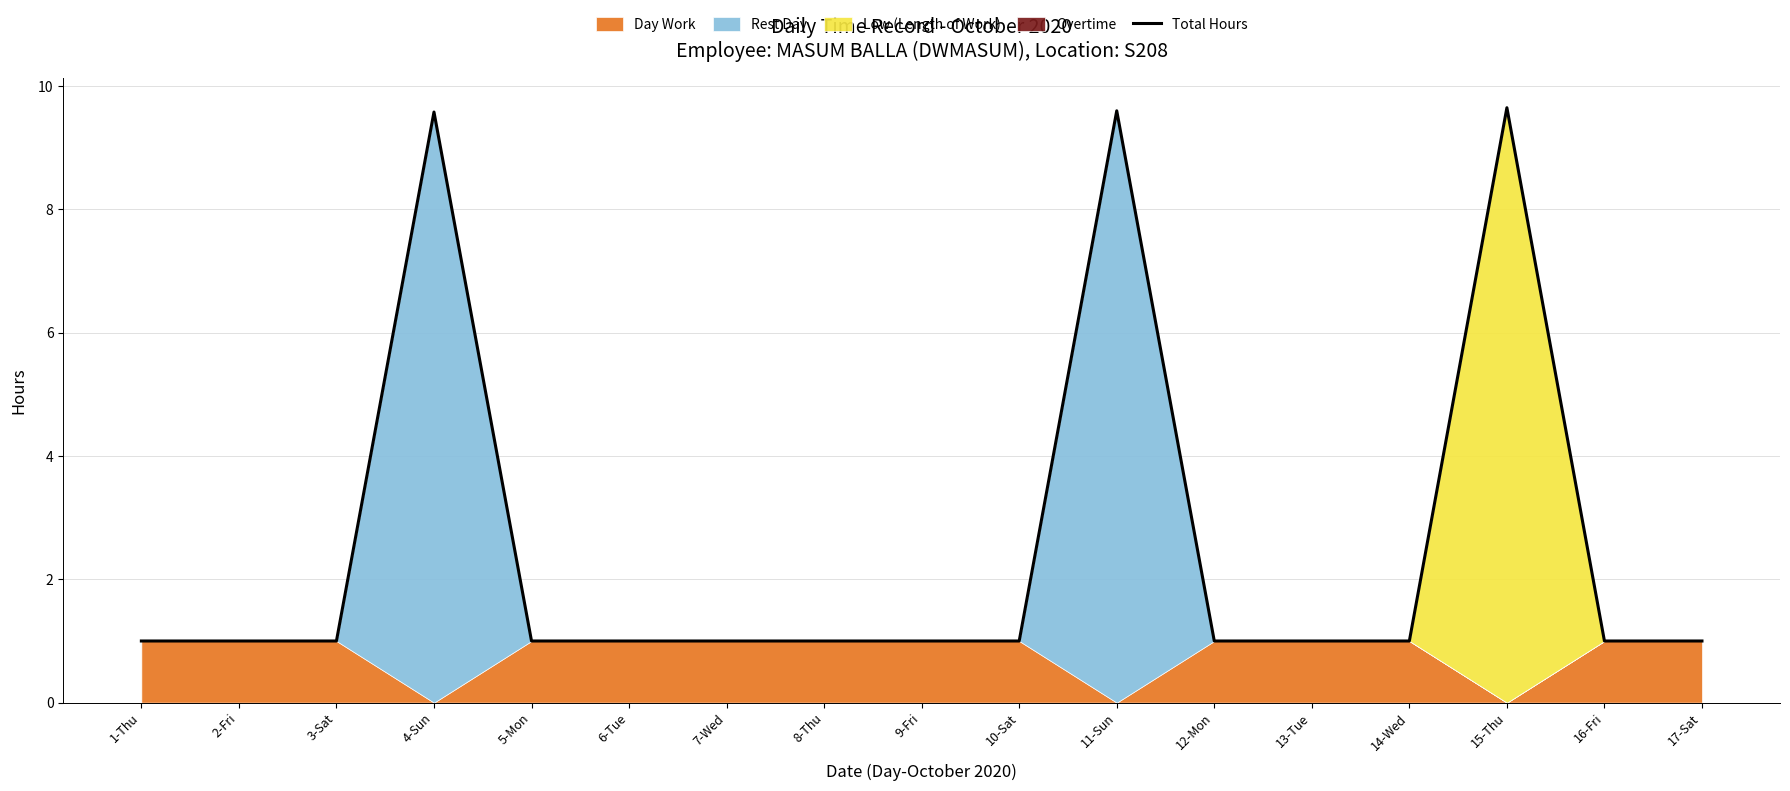

The Total Hours series shows 0.4 at 5-Mon. True or false?

False